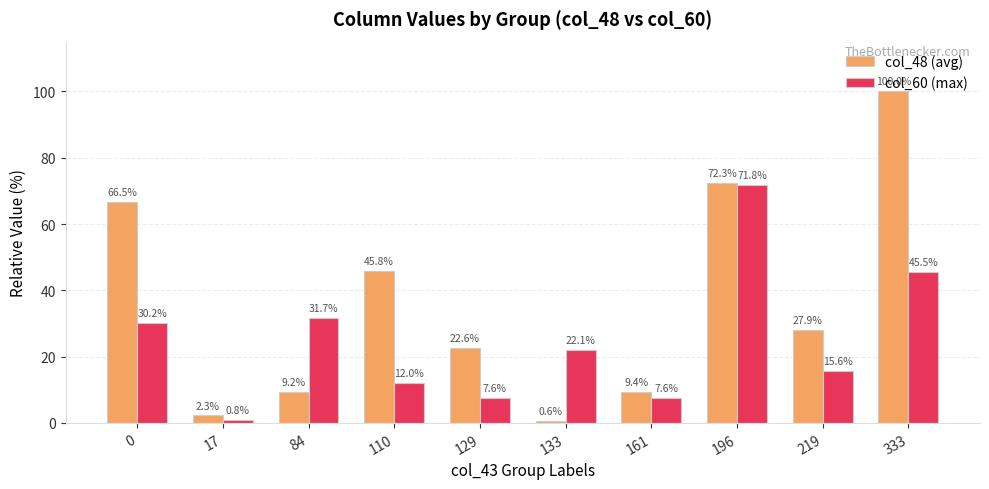

At 84, list the series in order from largest to smallest.

col_60 (max), col_48 (avg)